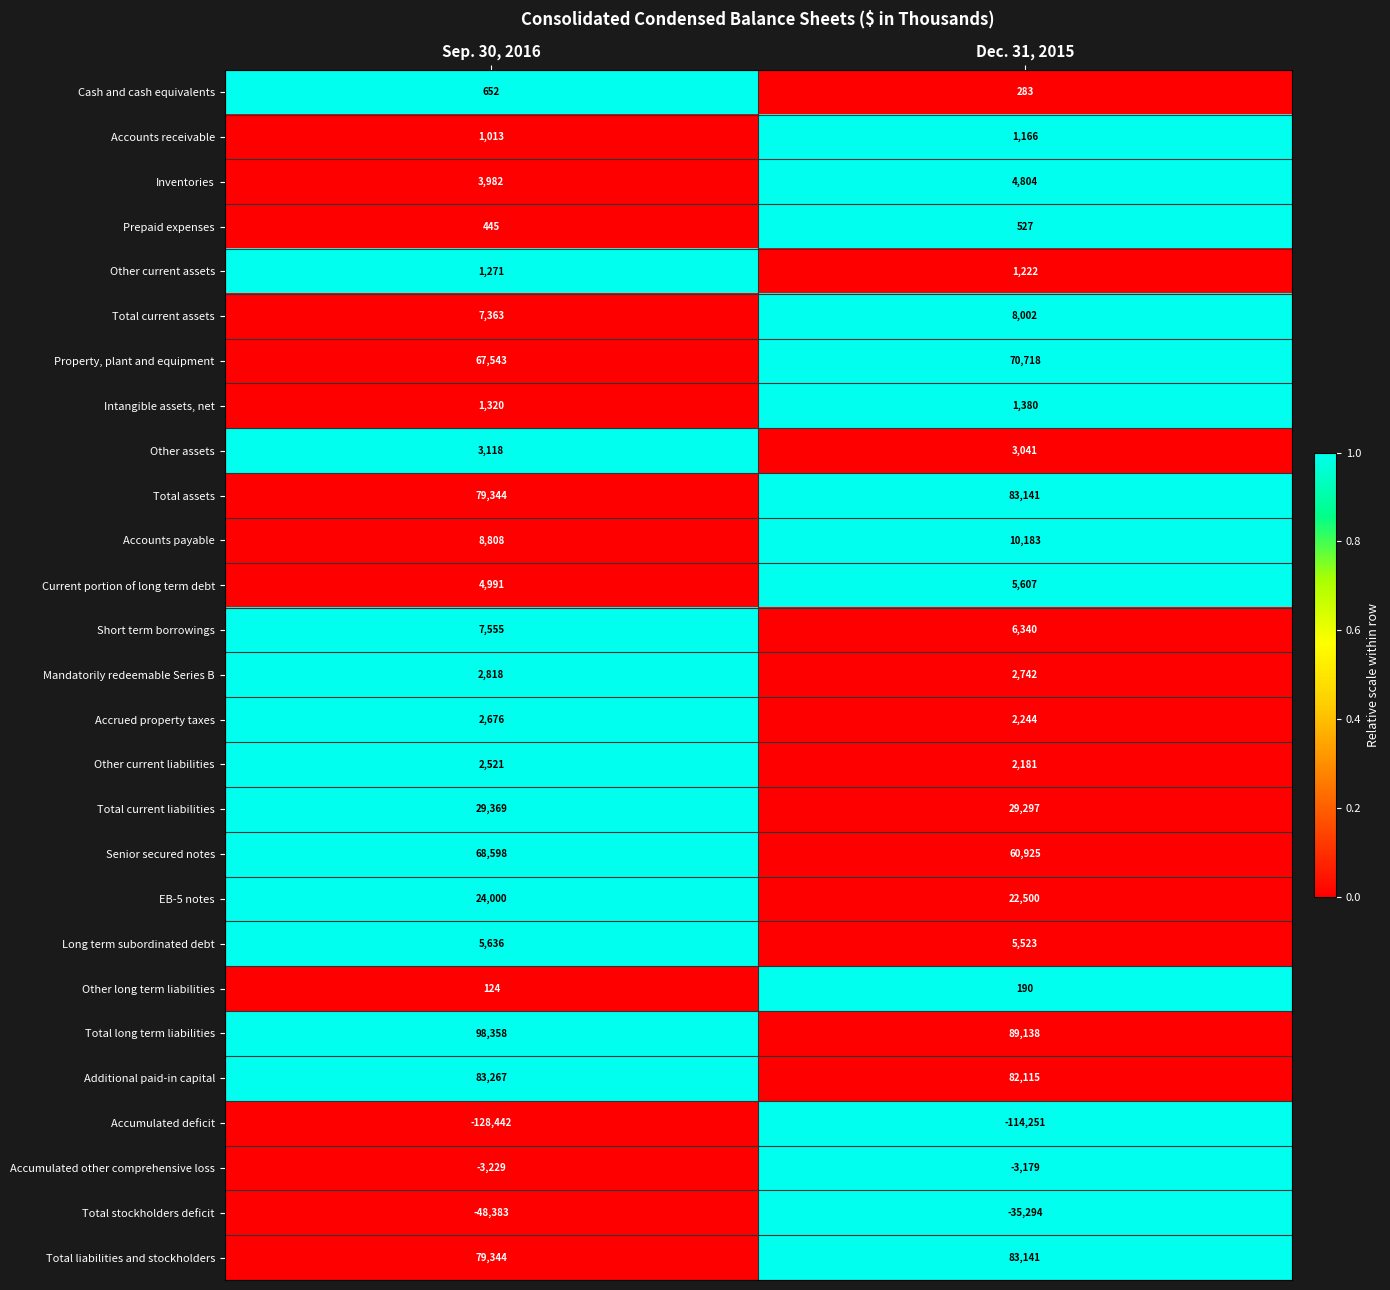

Rank the categories by Short term borrowings value from lowest to highest.

Dec. 31, 2015, Sep. 30, 2016